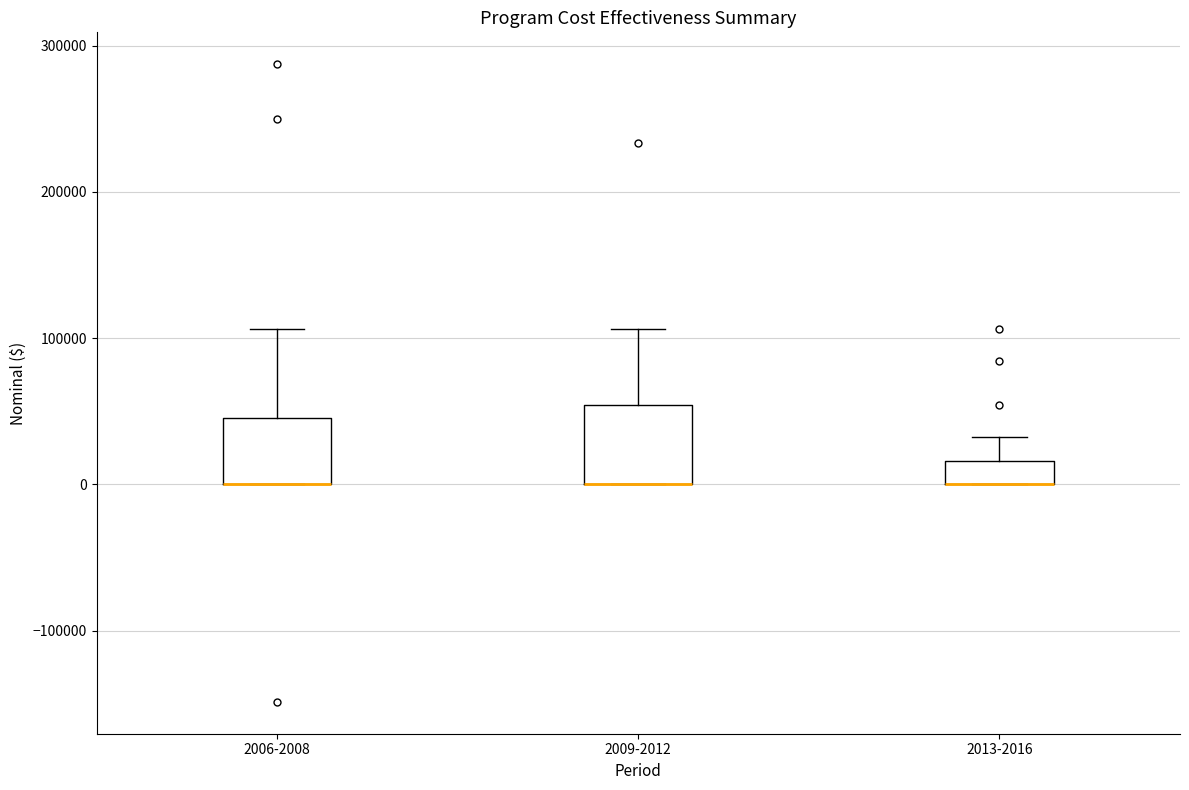

Reading left to right, transcribe this box plot: for each box, give where its median line is, the range the box spans, and where its two whiskers end, as read against the y-axis. The values are not printed on the chart, so give them approximately, as read against the axis.

2006-2008: median 0 (drawn on the box's lower edge), box 0 to 50000, whiskers 0 to 110000
2009-2012: median 0 (drawn on the box's lower edge), box 0 to 50000, whiskers 0 to 110000
2013-2016: median 0 (drawn on the box's lower edge), box 0 to 20000, whiskers 0 to 30000